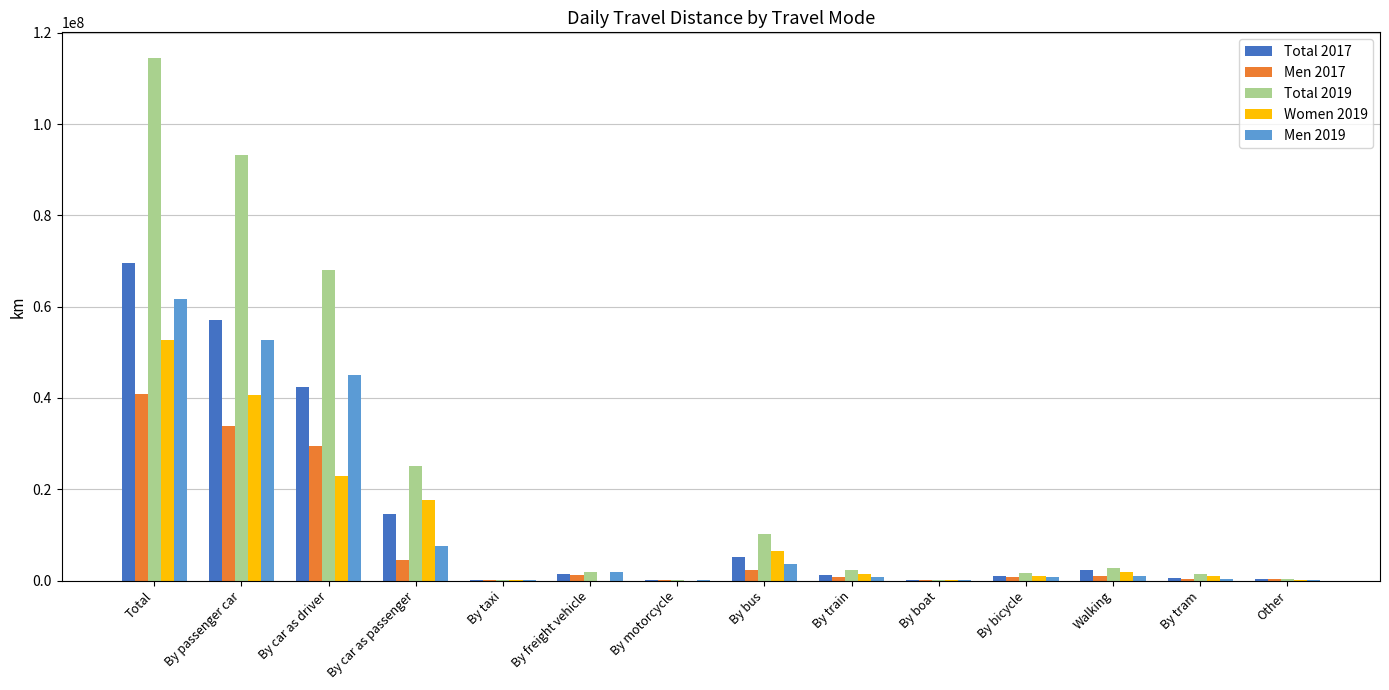

How many data points in Total 2019 are above 2392304?

7